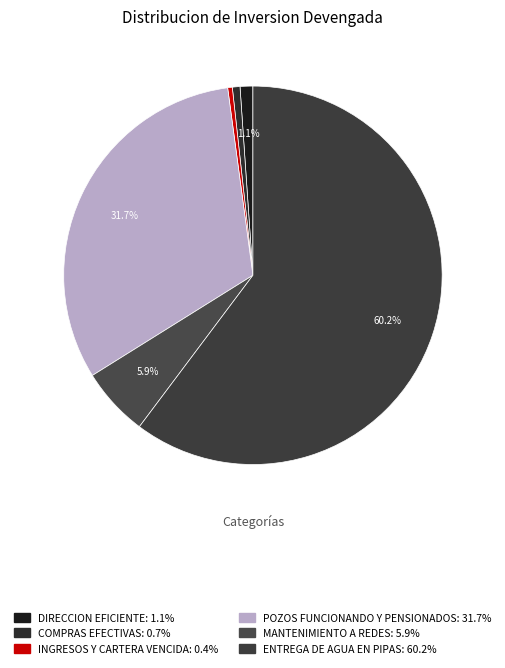

Count the number of slices in the pie.

6